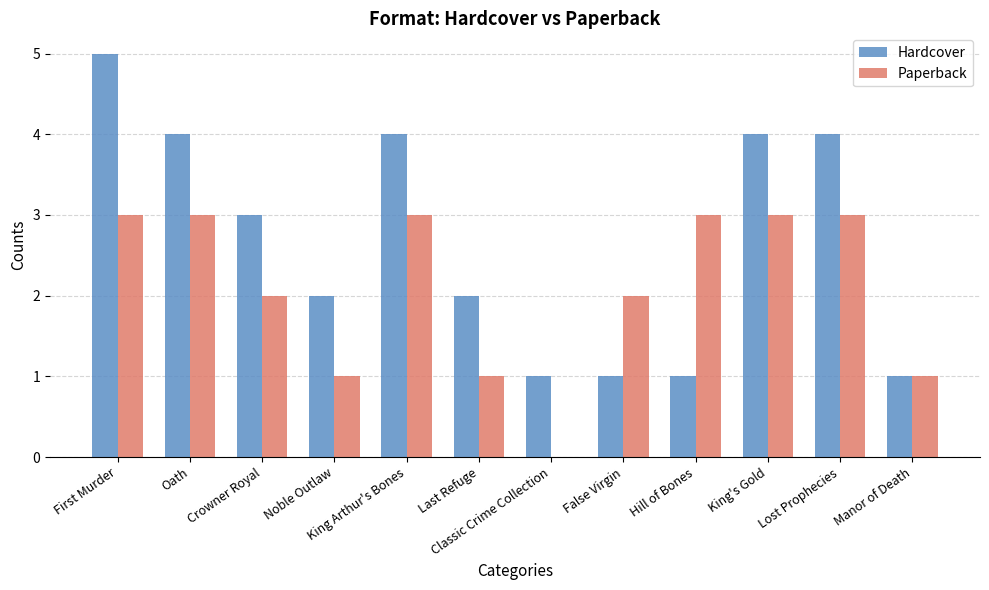

The value of Hardcover at Classic Crime Collection is 1. True or false?

True